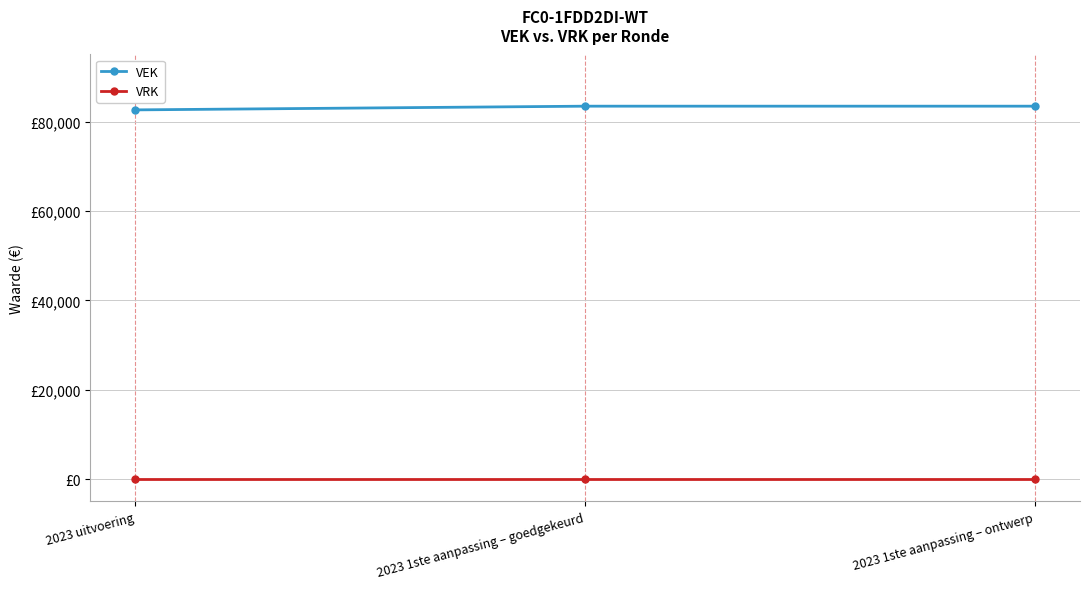

What are all the series names shown in the legend?

VEK, VRK